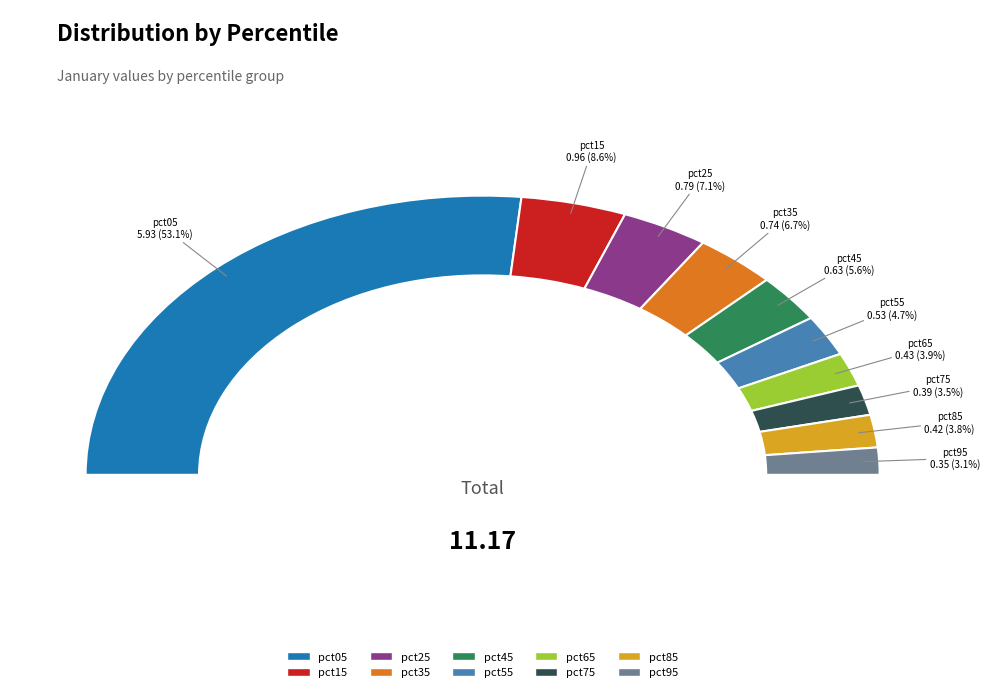

What percentage is NOT represented by pct15?

91.4%